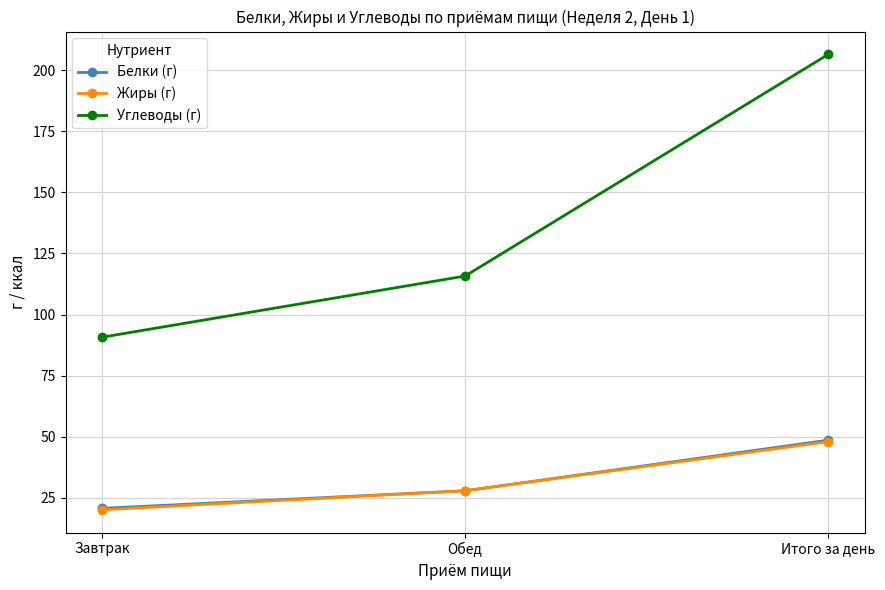

Which series has the widest spread of values?

Углеводы (г)